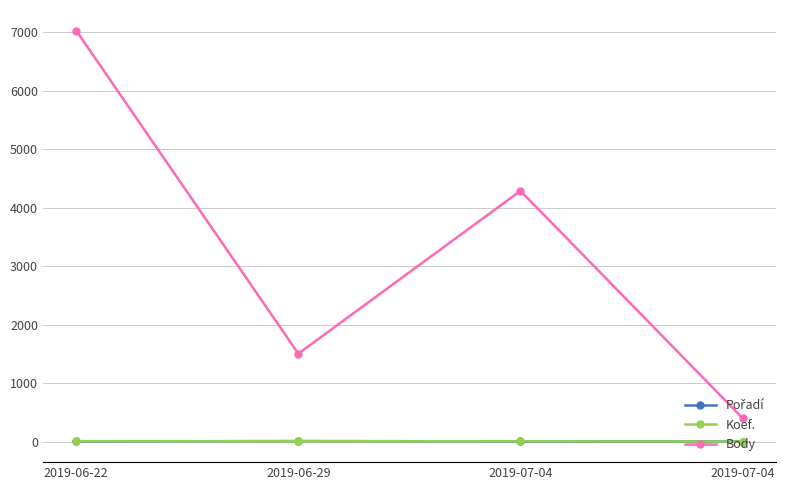

Count the number of categories in the chart.

4